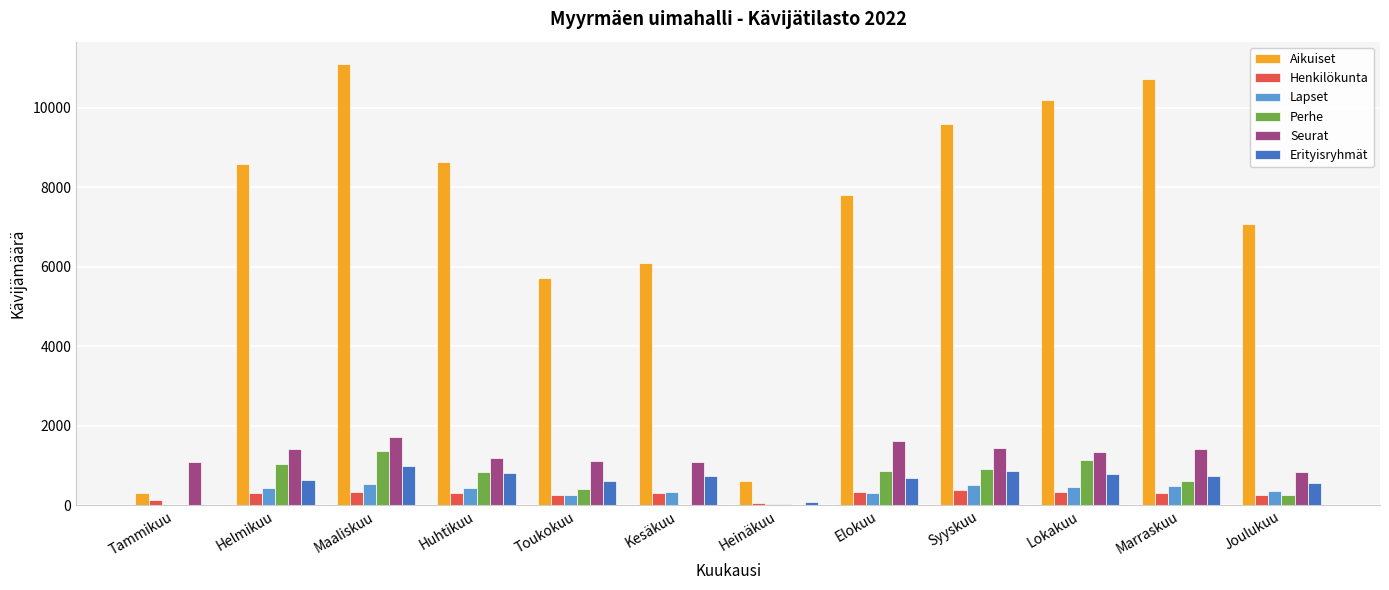

Which series has the largest total across all categories?

Aikuiset